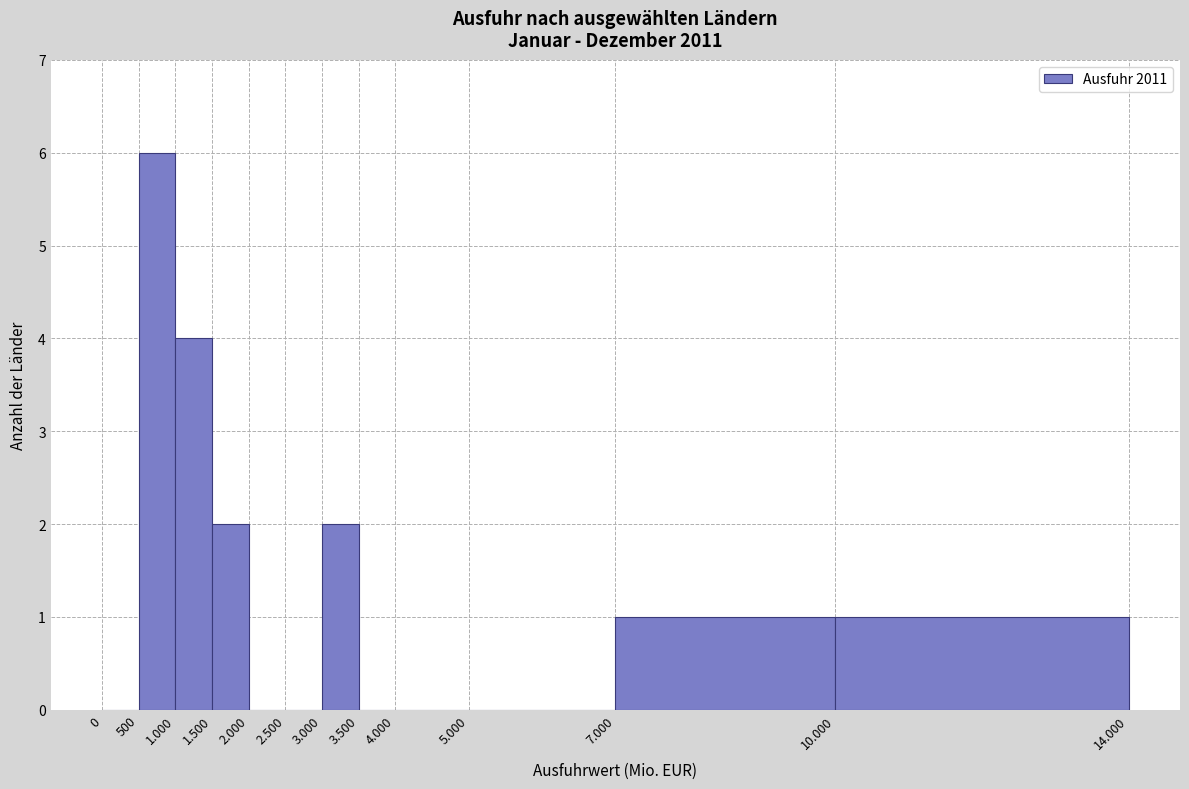

Reading left to right, what are all the values shown in this chart?

0=0	500=6	1.000=4	1.500=2	2.000=0	2.500=0	3.000=2	3.500=0	4.000=0	5.000=0	7.000=1	10.000=1